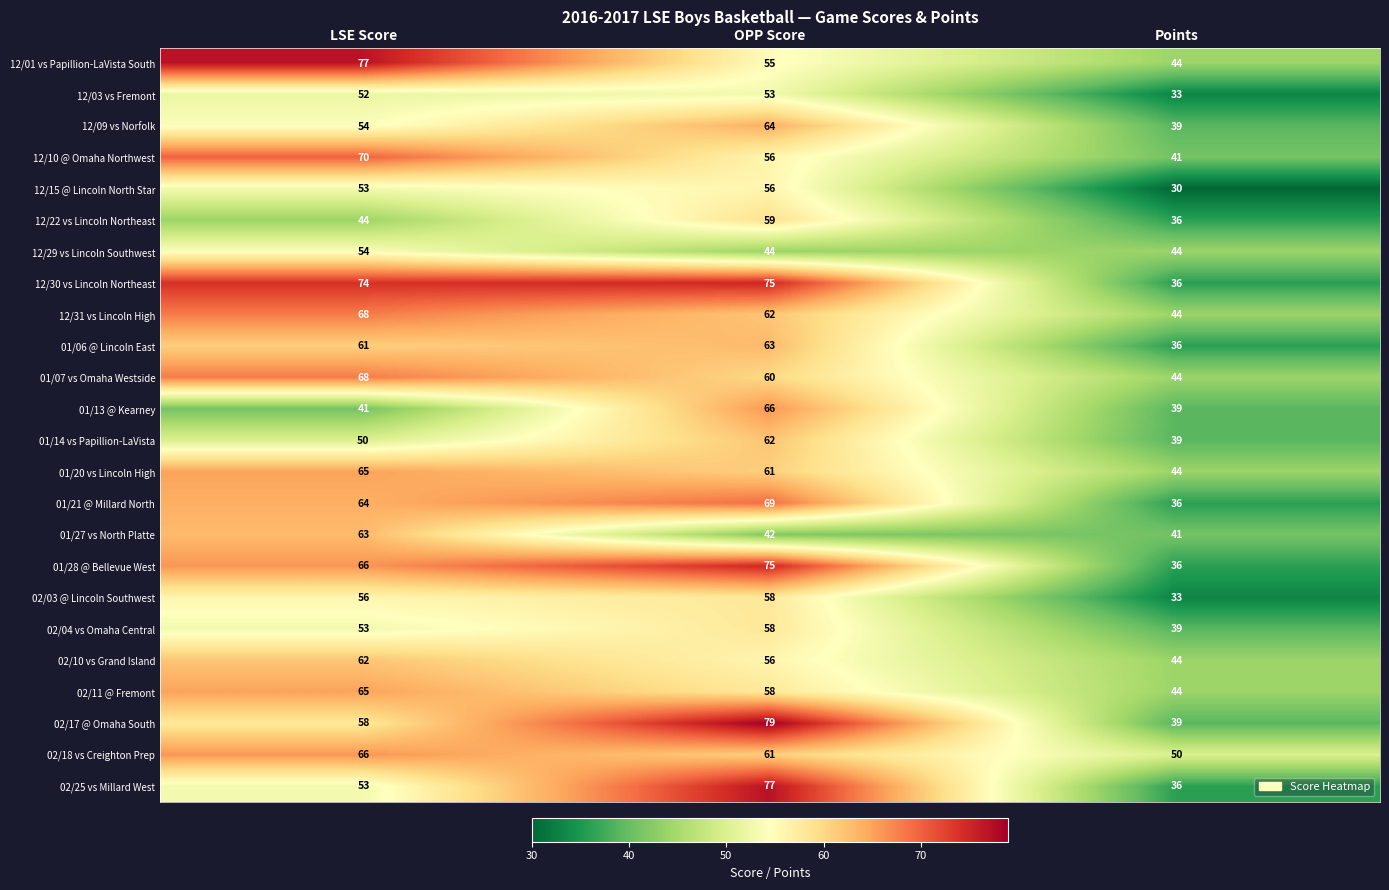

True or false: 02/17 @ Omaha South has a value of 58 at LSE Score.

True